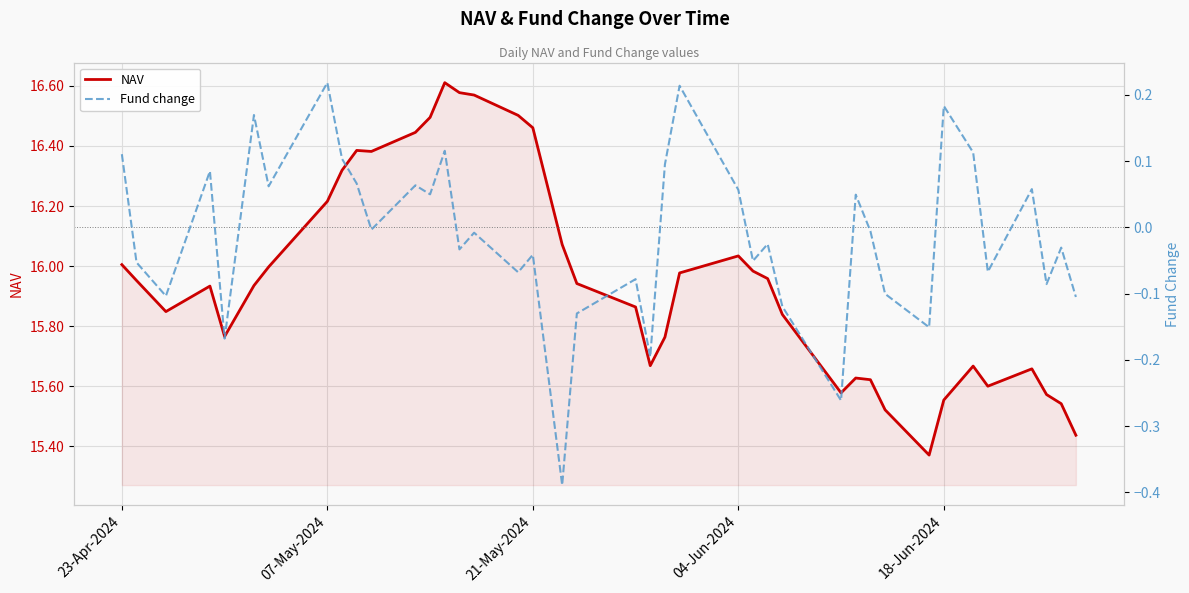

True or false: NAV has more than 1 interior local peaks.

True